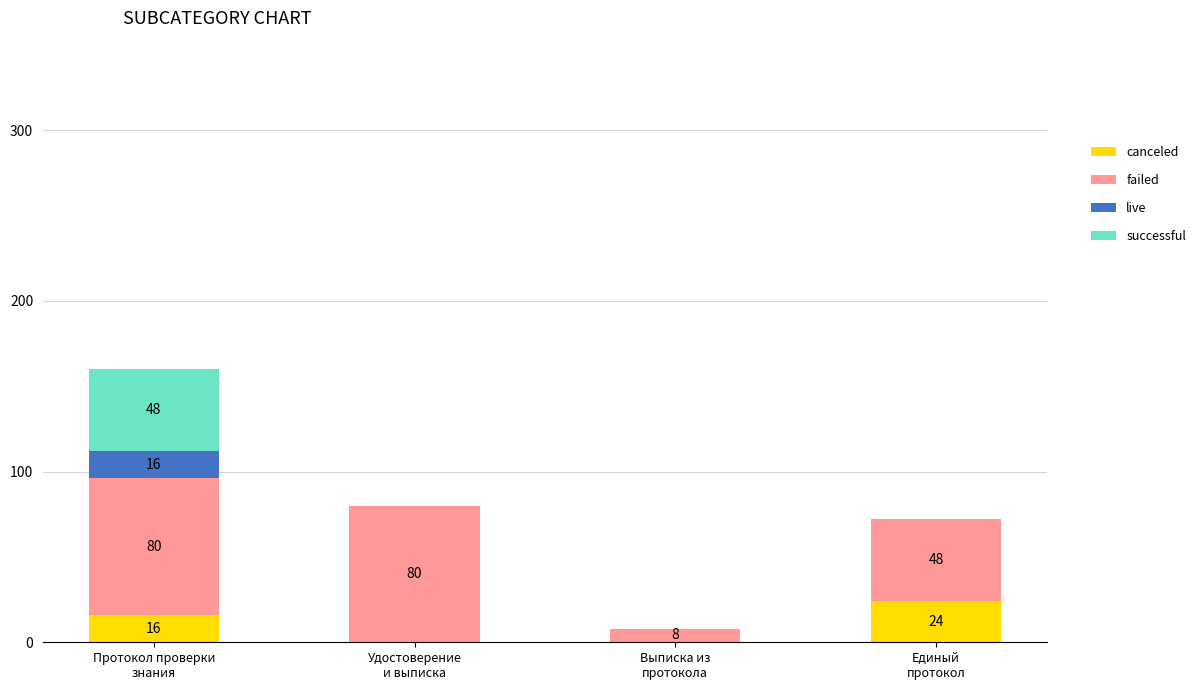

Are the bars horizontal?

No